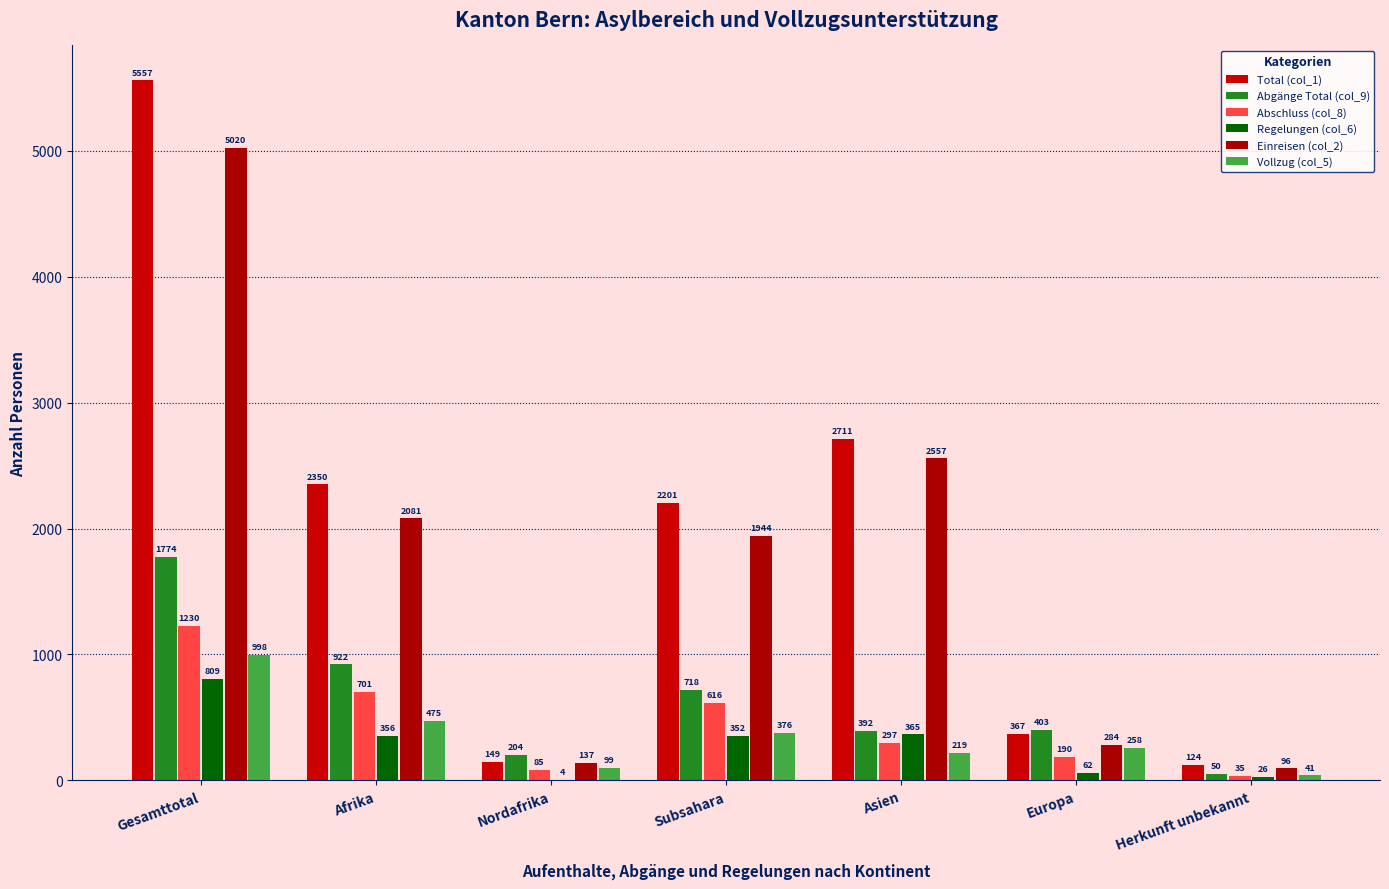

At which category is the sum across all series the highest?

Gesamttotal